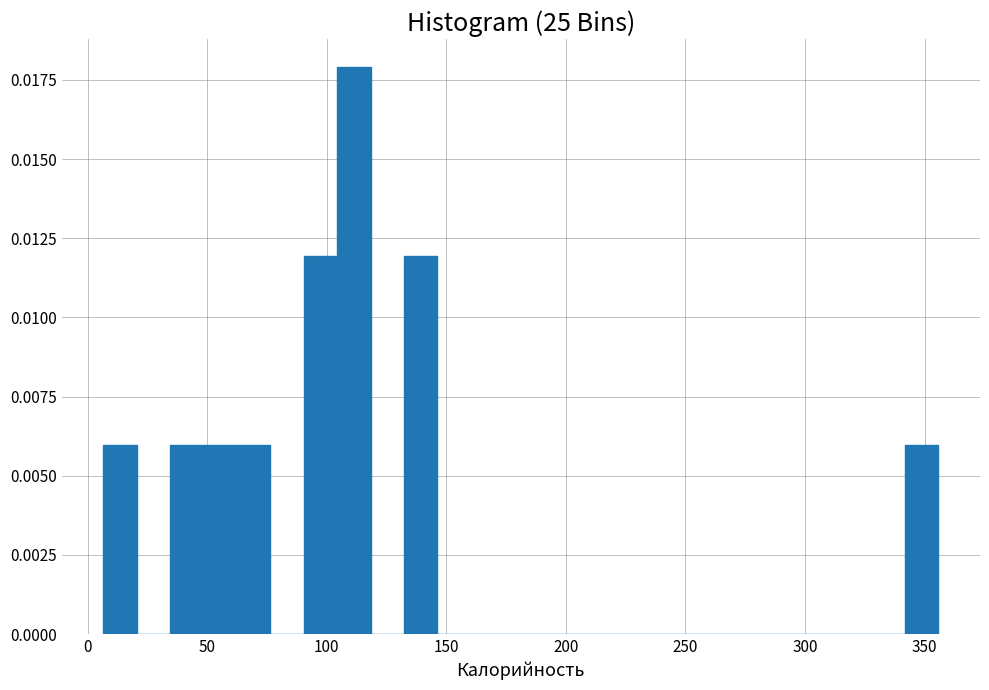

Read against the x-axis, roughly where is the centre of the tallest bar?

110